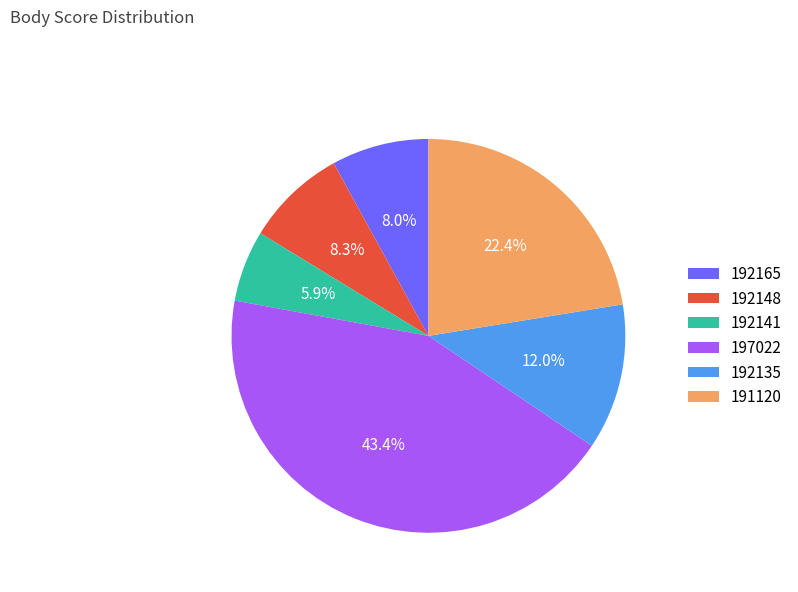

What percentage is the 191120 slice, to the nearest percent?

22%